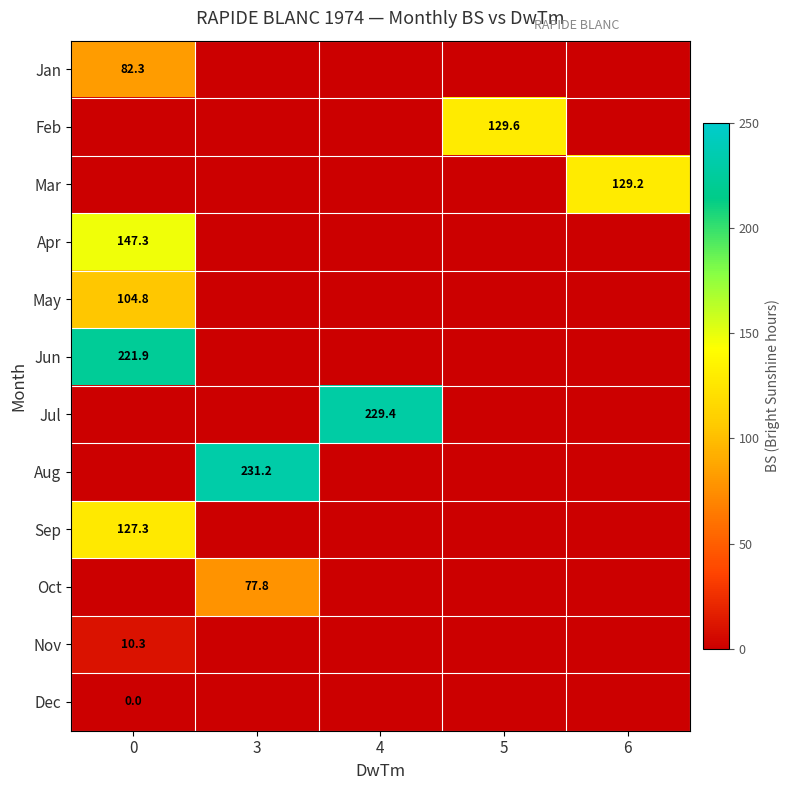

Count the number of categories in the chart.

5